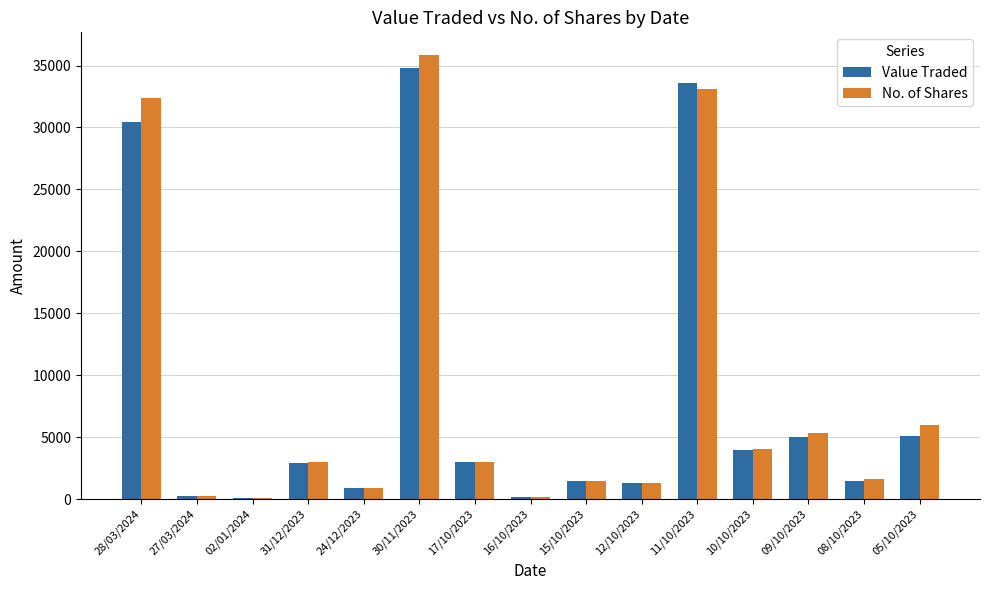

What is the sum of all Value Traded values?

124235